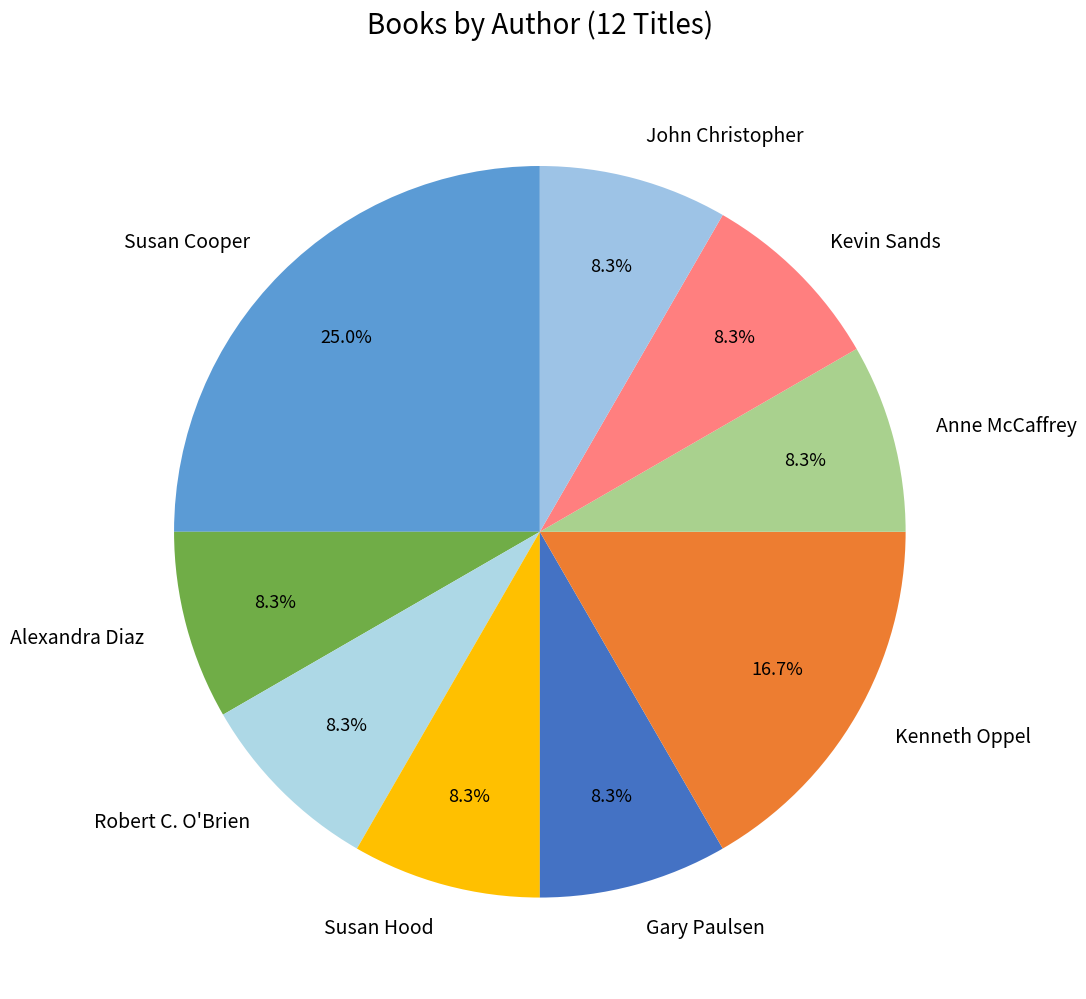

Between Anne McCaffrey and Susan Cooper, which is larger?

Susan Cooper